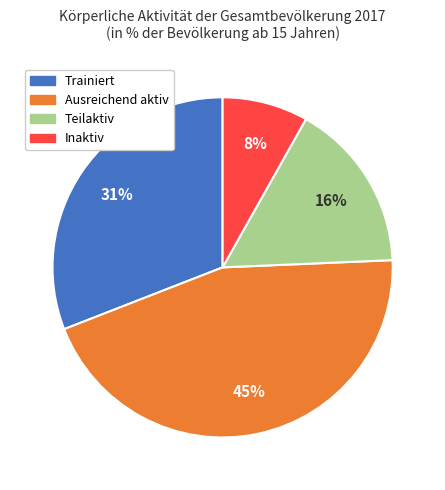

Rank the categories by value from lowest to highest.

Inaktiv, Teilaktiv, Trainiert, Ausreichend aktiv